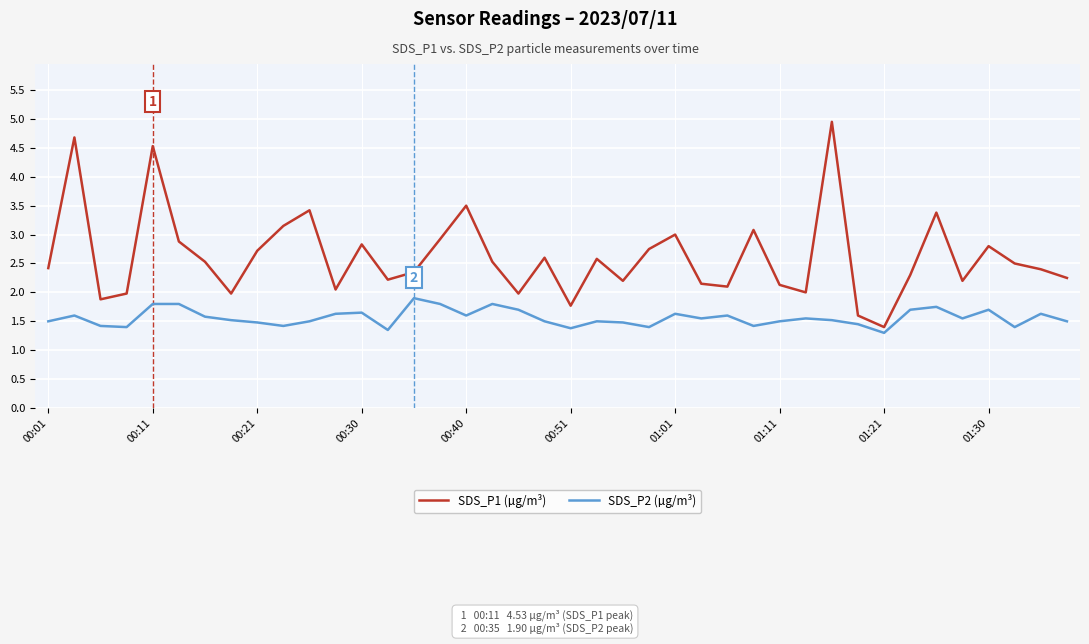

What is the maximum value shown in the chart?

5.0